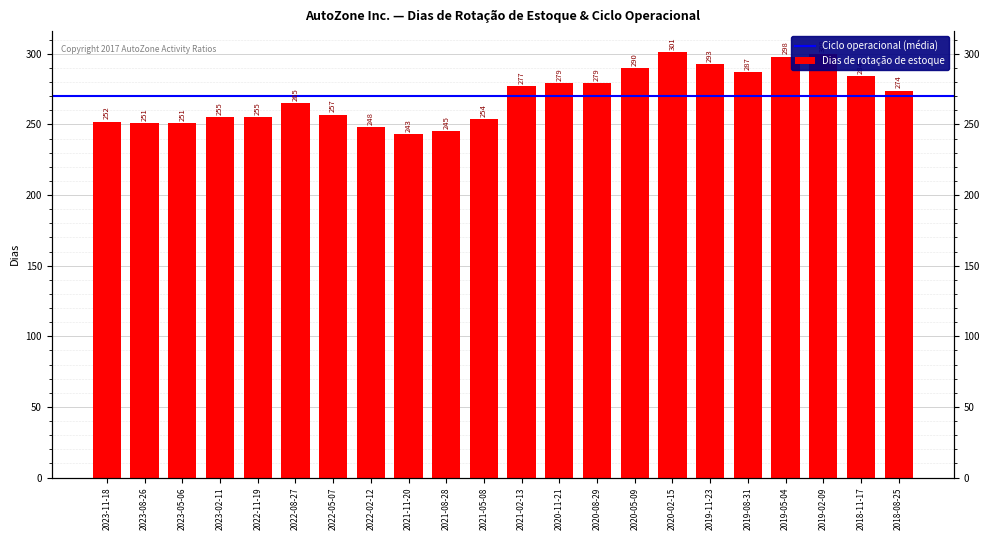

Reading left to right, transcribe all the data shown in this chart.

2023-11-18=252	2023-08-26=251	2023-05-06=251	2023-02-11=255	2022-11-19=255	2022-08-27=265	2022-05-07=257	2022-02-12=248	2021-11-20=243	2021-08-28=245	2021-05-08=254	2021-02-13=277	2020-11-21=279	2020-08-29=279	2020-05-09=290	2020-02-15=301	2019-11-23=293	2019-08-31=287	2019-05-04=298	2019-02-09=300	2018-11-17=284	2018-08-25=274